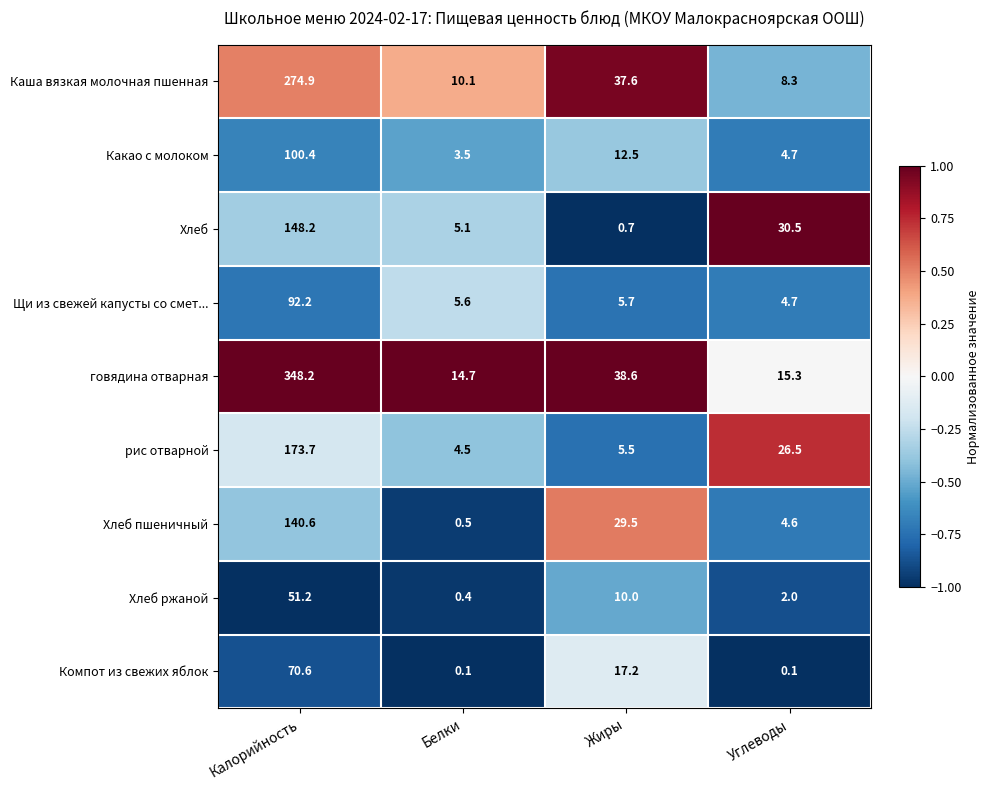

Is the value of Хлеб at Углеводы greater than the value of Хлеб ржаной at Жиры?

Yes